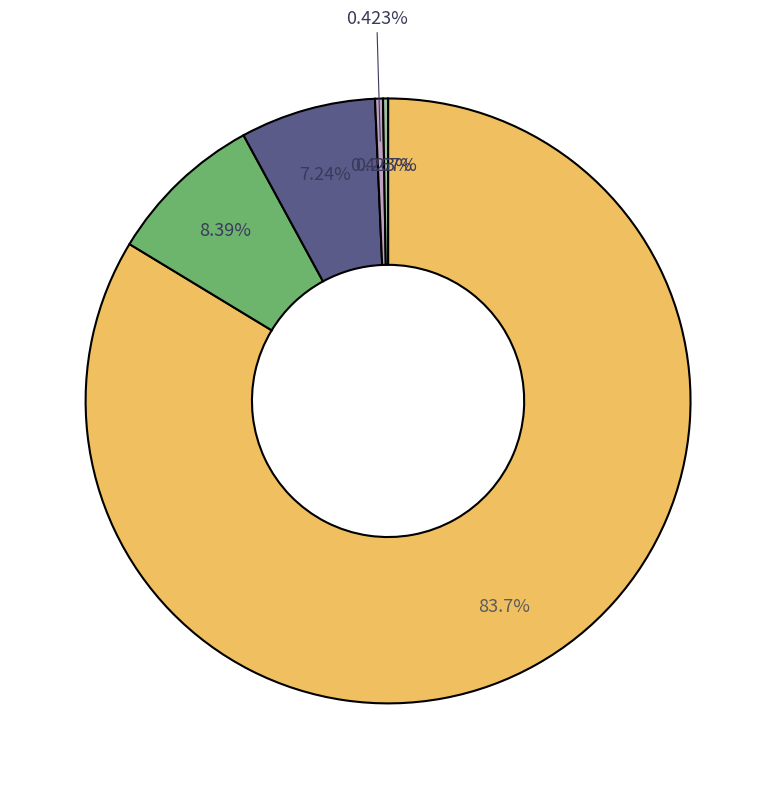

What portion of the pie excludes Intergovernmental Revenue?

92.8%